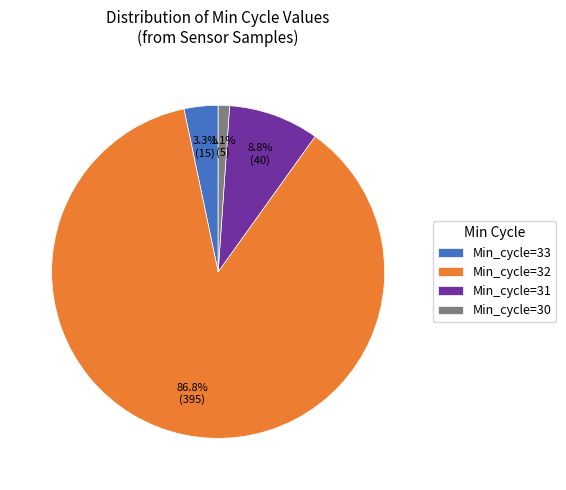

True or false: Min_cycle=31 accounts for 13% of the total.

False